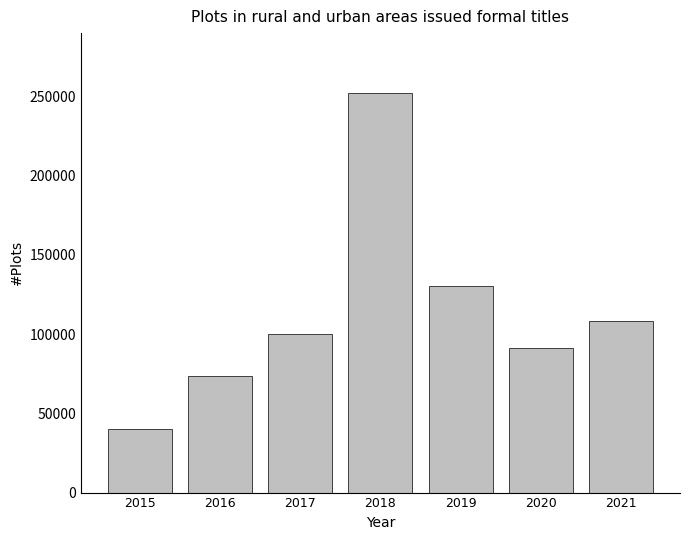

What is the ratio of the value at 2021 to the value at 2020?

1.2